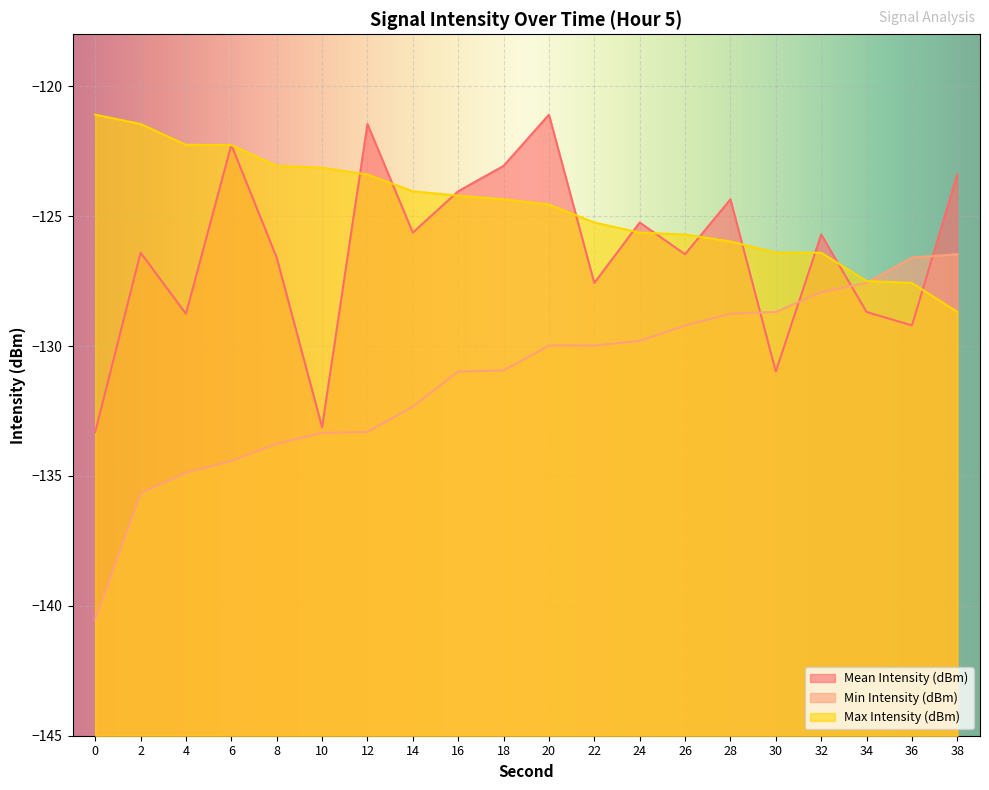

What is the approximate value of Mean Intensity (dBm) at 4?

-128.8